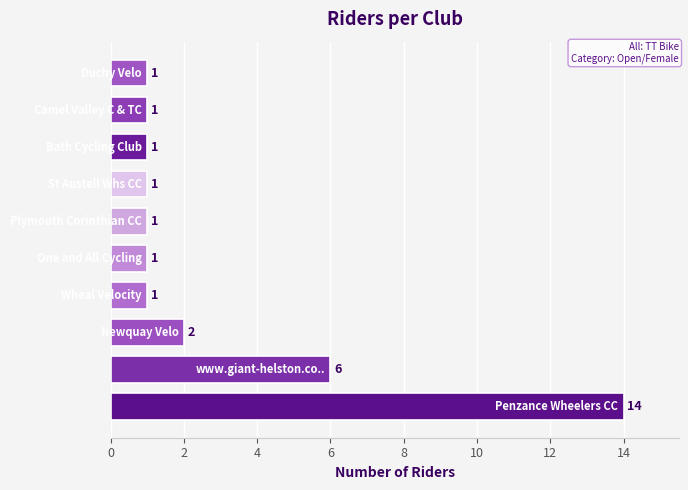

What is the maximum value shown in the chart?

14